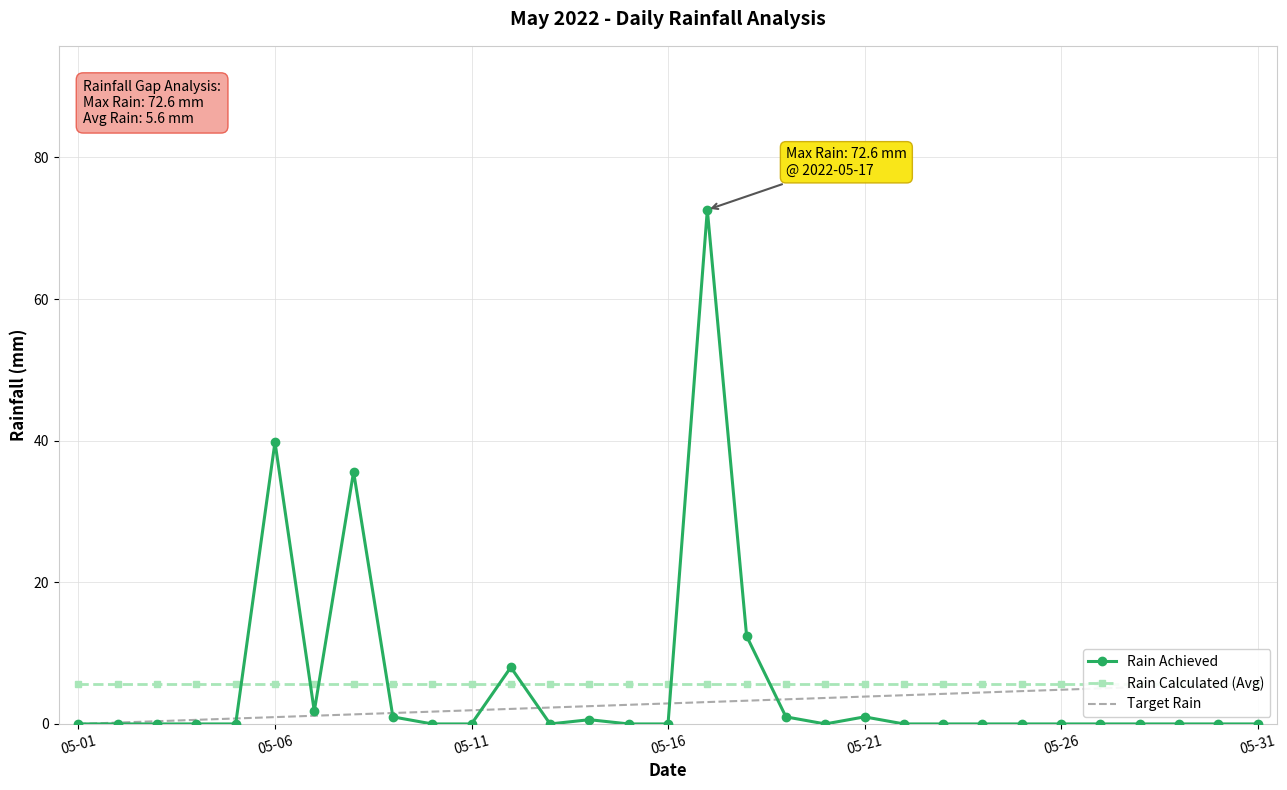

What is the sum of all Rain Achieved values?

173.8